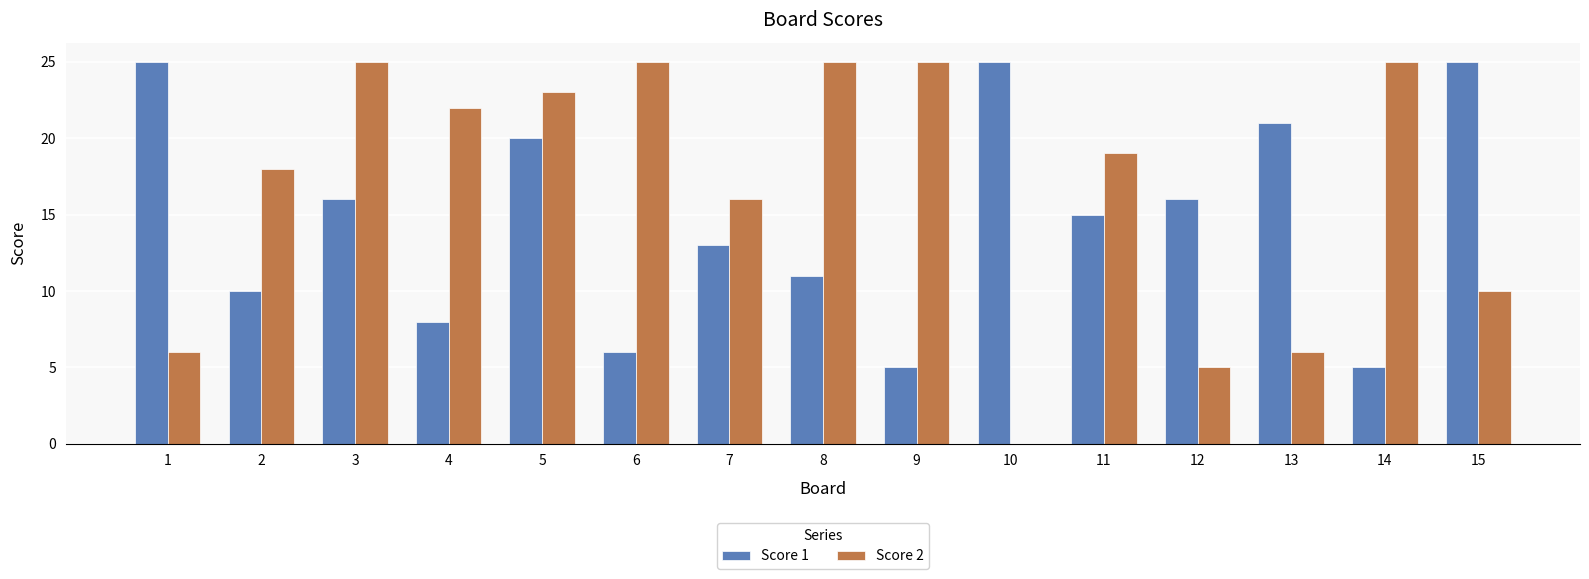

At which label is Score 2 closest to 12?

15